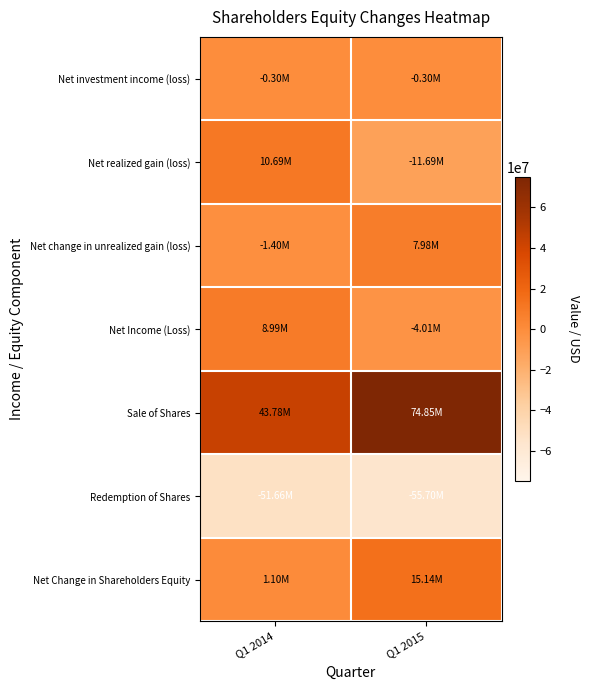

Reading left to right, list all the values displayed in this chart.

Net investment income (loss): Q1 2014=-297741	Q1 2015=-296123
Net realized gain (loss): Q1 2014=10685435	Q1 2015=-11689535
Net change in unrealized gain (loss): Q1 2014=-1402630	Q1 2015=7980343
Net Income (Loss): Q1 2014=8985064	Q1 2015=-4005315
Sale of Shares: Q1 2014=43777984	Q1 2015=74847261
Redemption of Shares: Q1 2014=-51660227	Q1 2015=-55704624
Net Change in Shareholders Equity: Q1 2014=1102821	Q1 2015=15137322